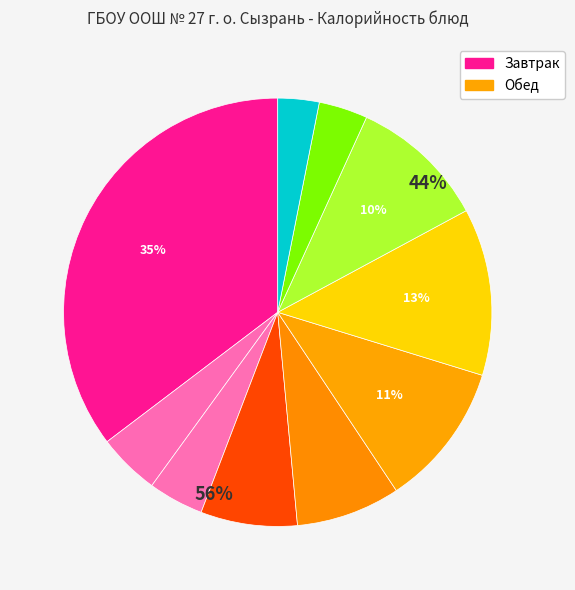

Is there a majority slice in this chart?

No